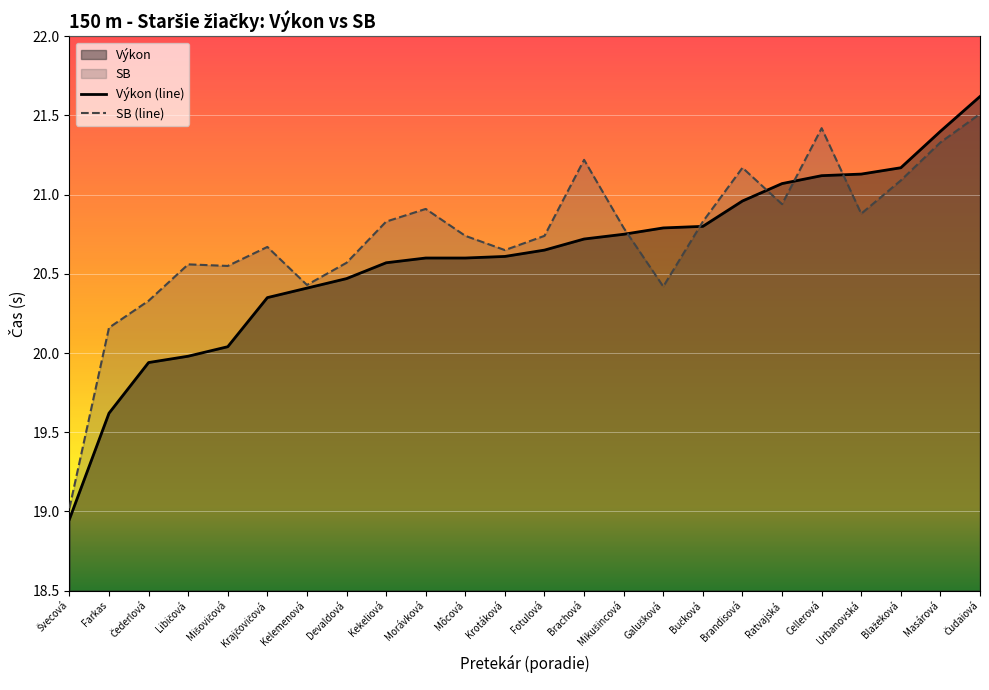

True or false: Výkon has a value of 20.8 at Bučková.

True